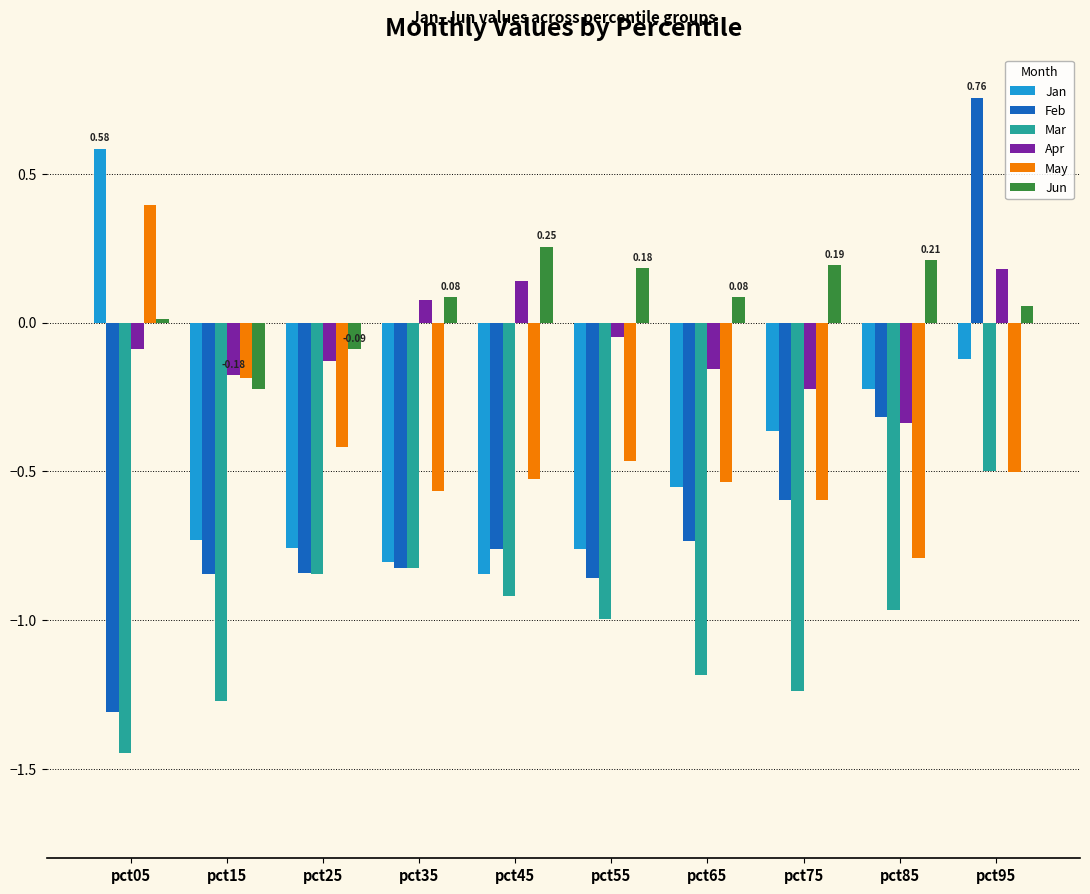

What is the total value across all series at pct65?

-3.1